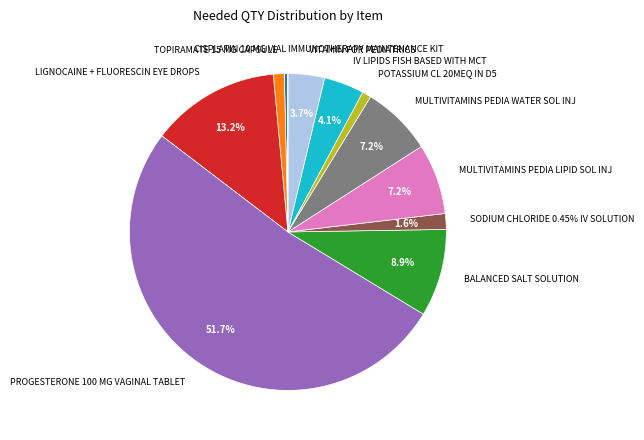

What is the change in value from SODIUM CHLORIDE 0.45% IV SOLUTION to POTASSIUM CL 20MEQ IN D5?

-224